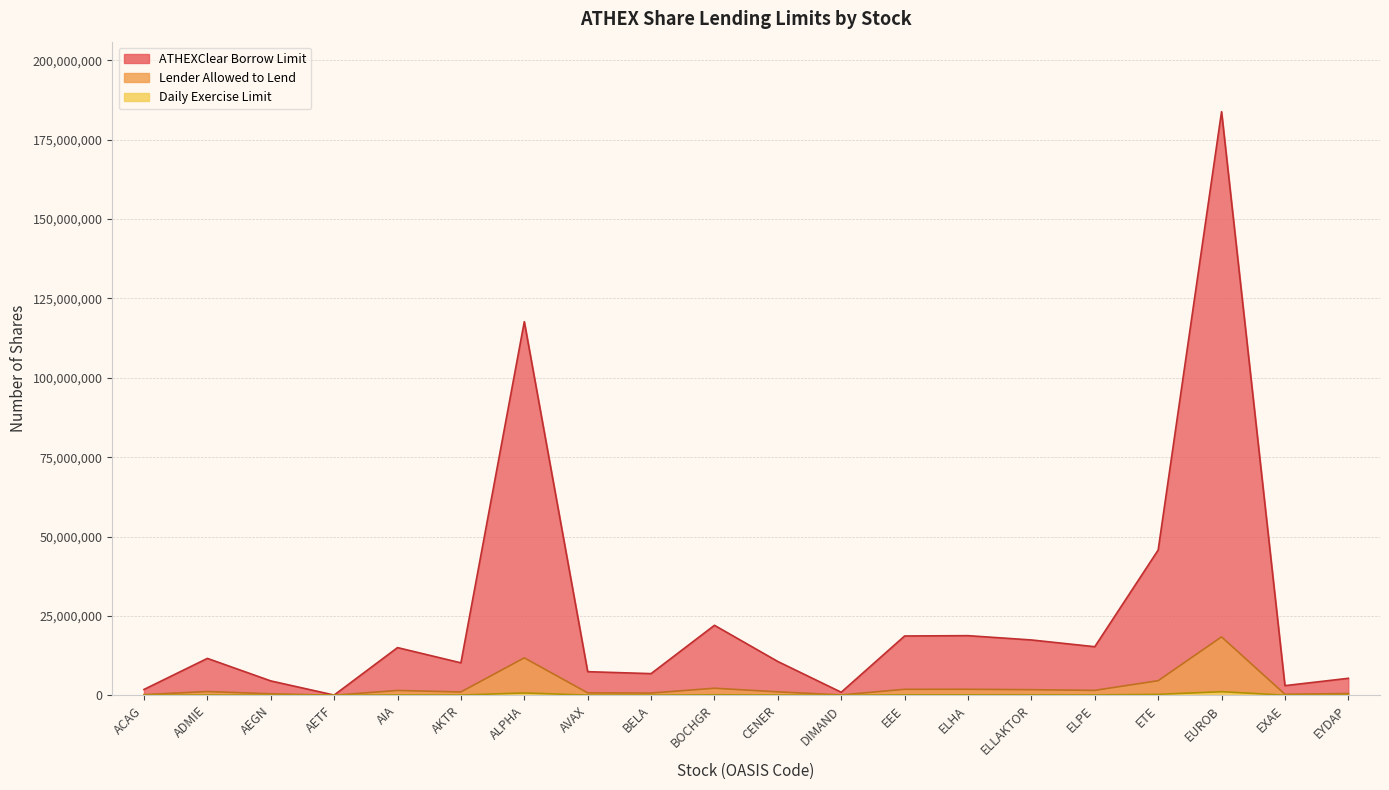

At which category does Lender Allowed to Lend reach its first local valley?

AETF